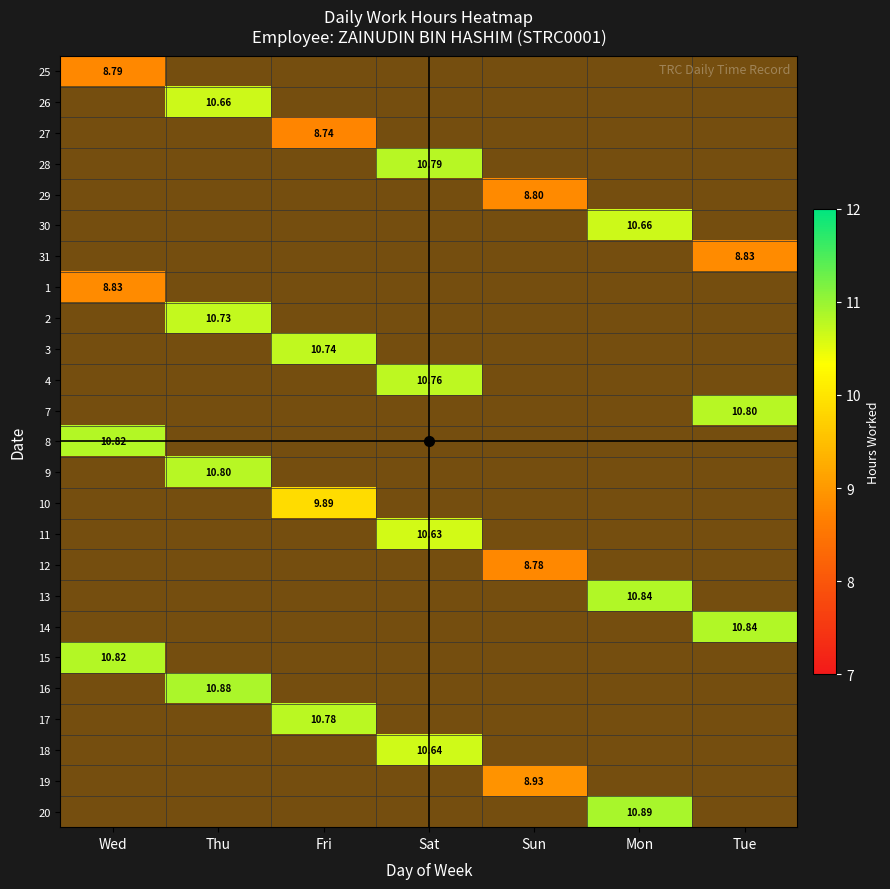

Which has a higher value, Wed or Mon?

Mon